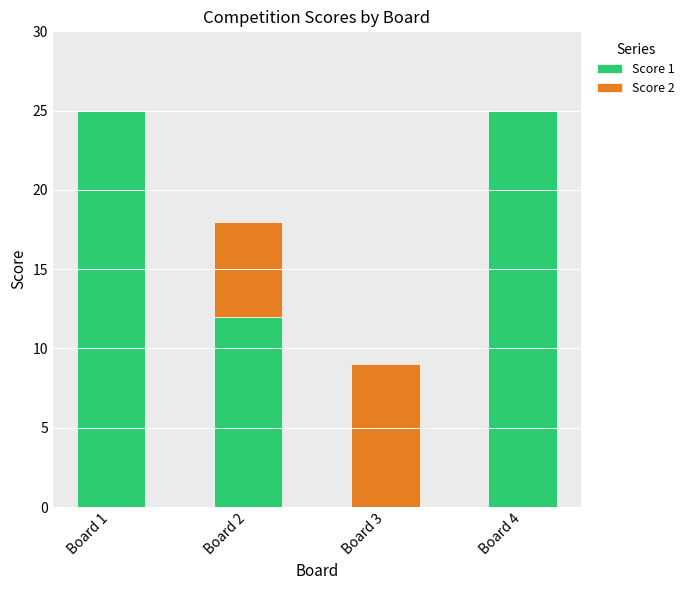

Is it true that Score 1 equals 12 at Board 2?

True